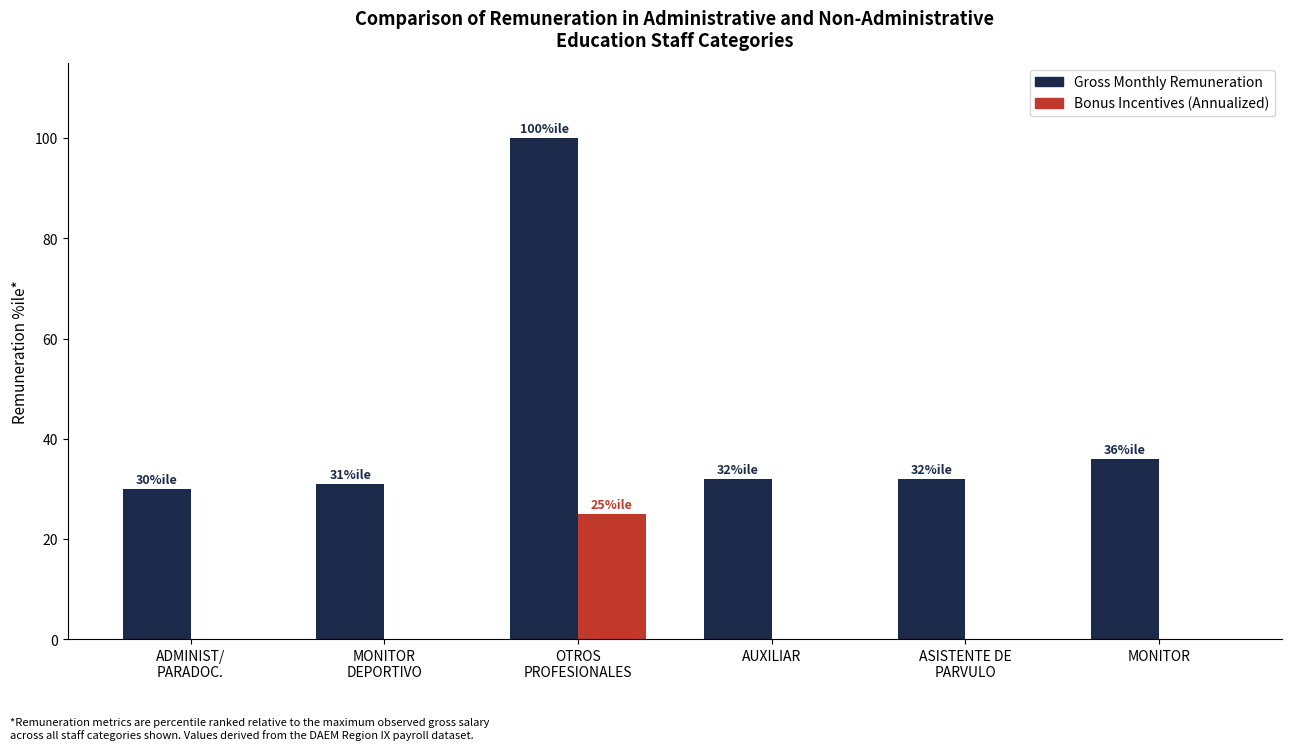

What is the highest value of the Bonus Incentives (Annualized) series?

25